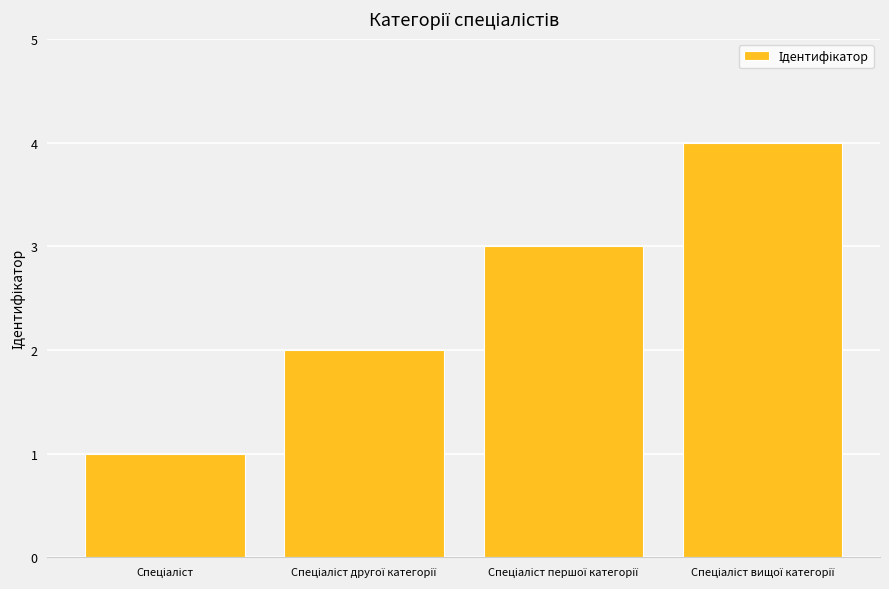

What is the sum of all values?

10